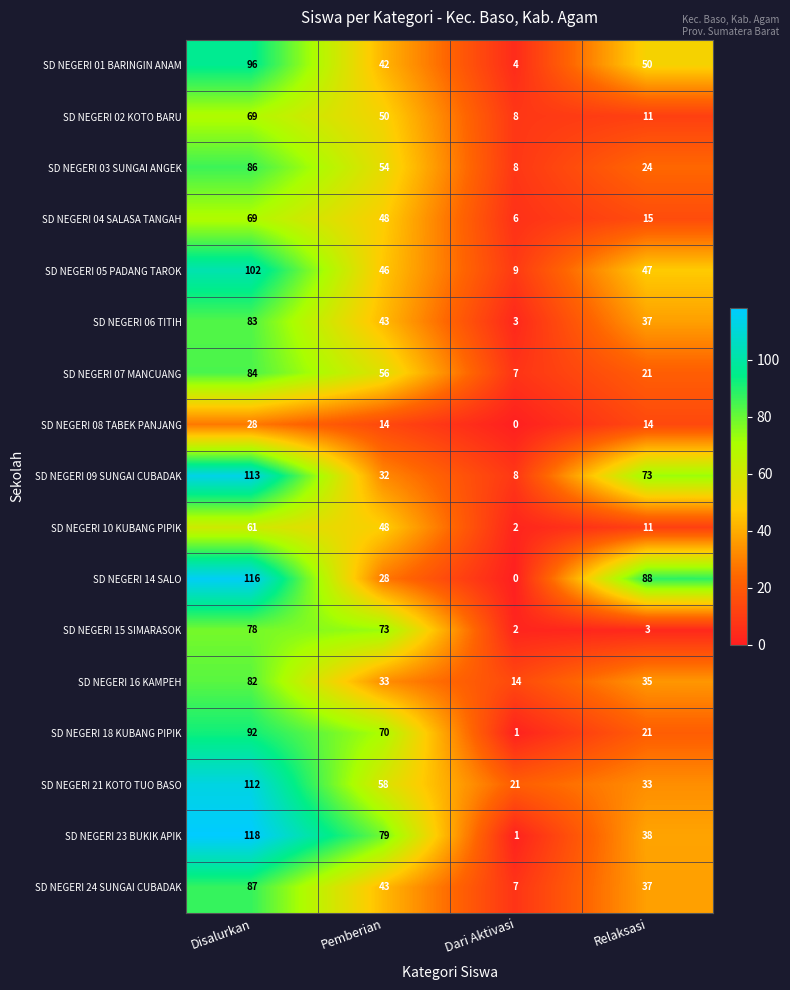

Which series has the largest range (max minus min)?

SD NEGERI 23 BUKIK APIK